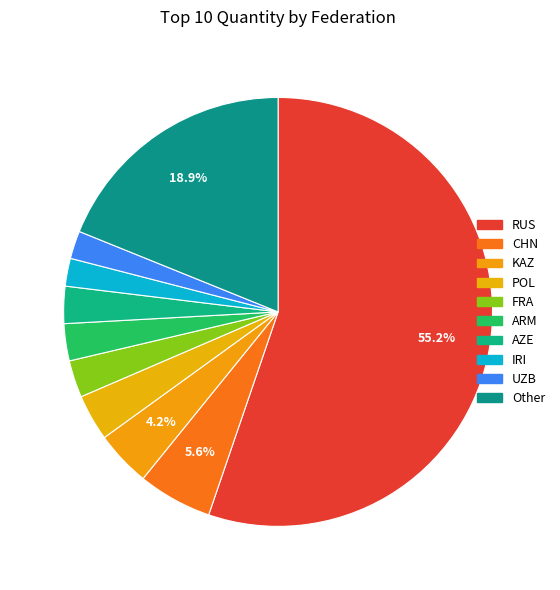

How many slices are in this pie chart?

10